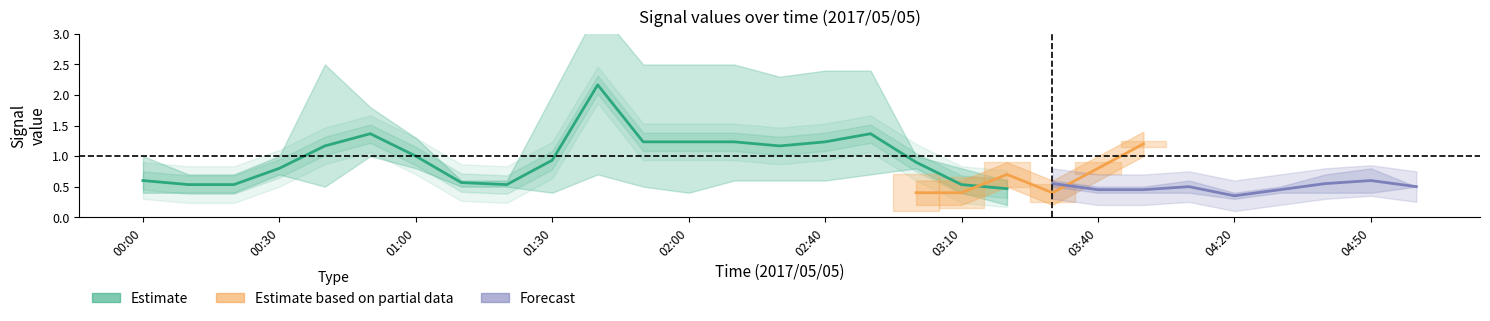

Reading left to right, transcribe all the data shown in this chart.

0.6	0.5	0.5	0.8	1.2	1.4	1.0	0.6	0.5	0.9	2.2	1.2	1.2	1.2	1.2	1.2	1.4	0.9	0.5	0.5